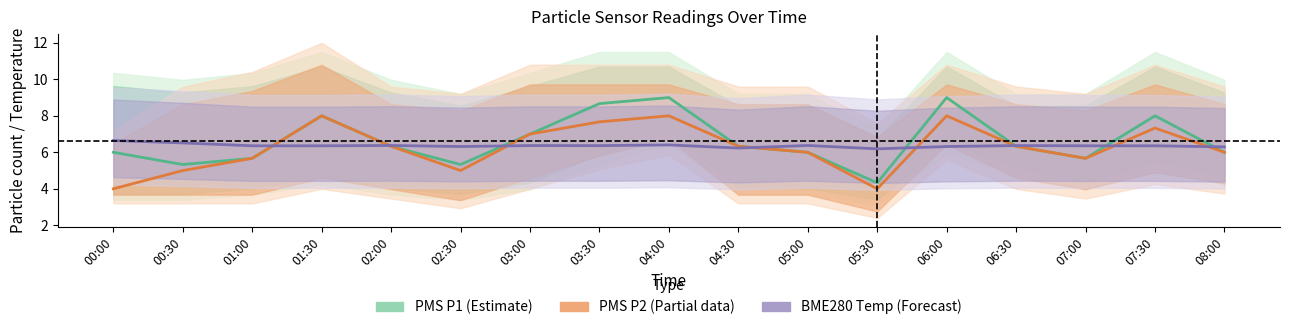

At how many categories does at least one series exceed 8?

3